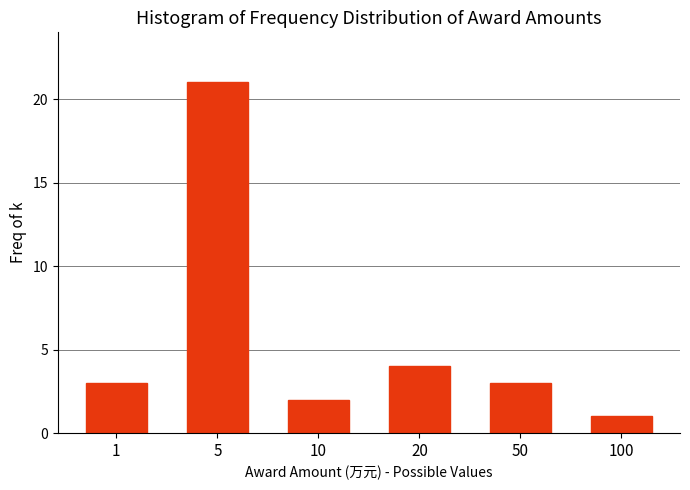

Reading left to right, list all the values displayed in this chart.

1=3	5=21	10=2	20=4	50=3	100=1